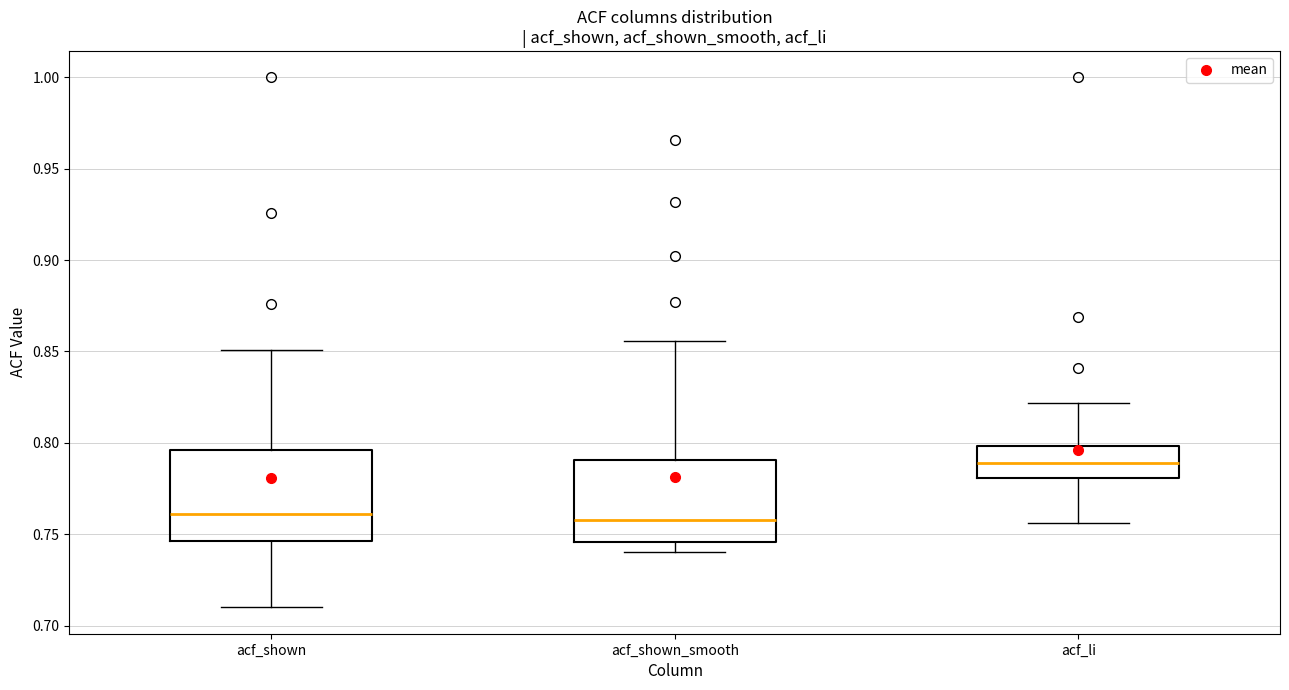

Reading left to right, read every box against the y-axis: the position of its median line, the range the box covers, and the ends of its whiskers. The values are not printed on the chart, so give them approximately, as read against the axis.

acf_shown: median 0.760, box 0.745 to 0.795, whiskers 0.710 to 0.850
acf_shown_smooth: median 0.760, box 0.745 to 0.790, whiskers 0.740 to 0.855
acf_li: median 0.790, box 0.780 to 0.800, whiskers 0.755 to 0.820